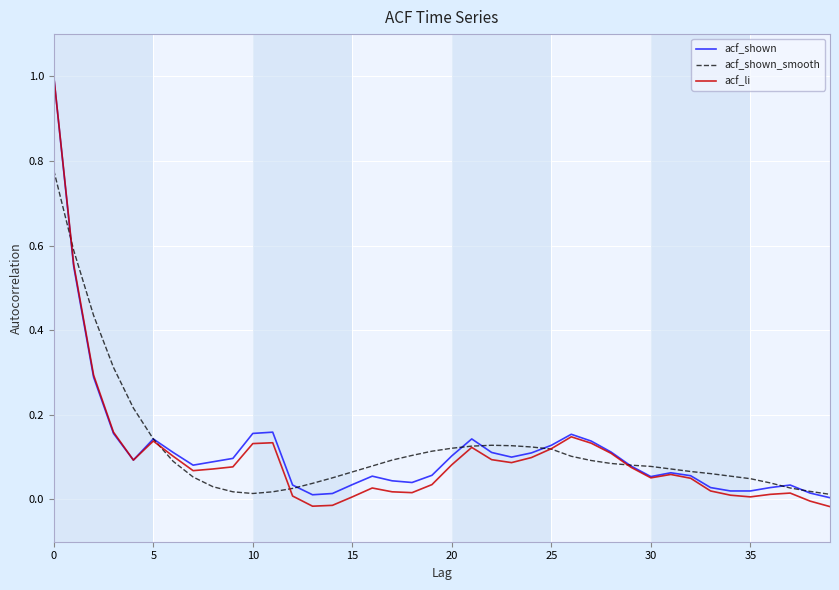

Which series has the widest spread of values?

acf_li